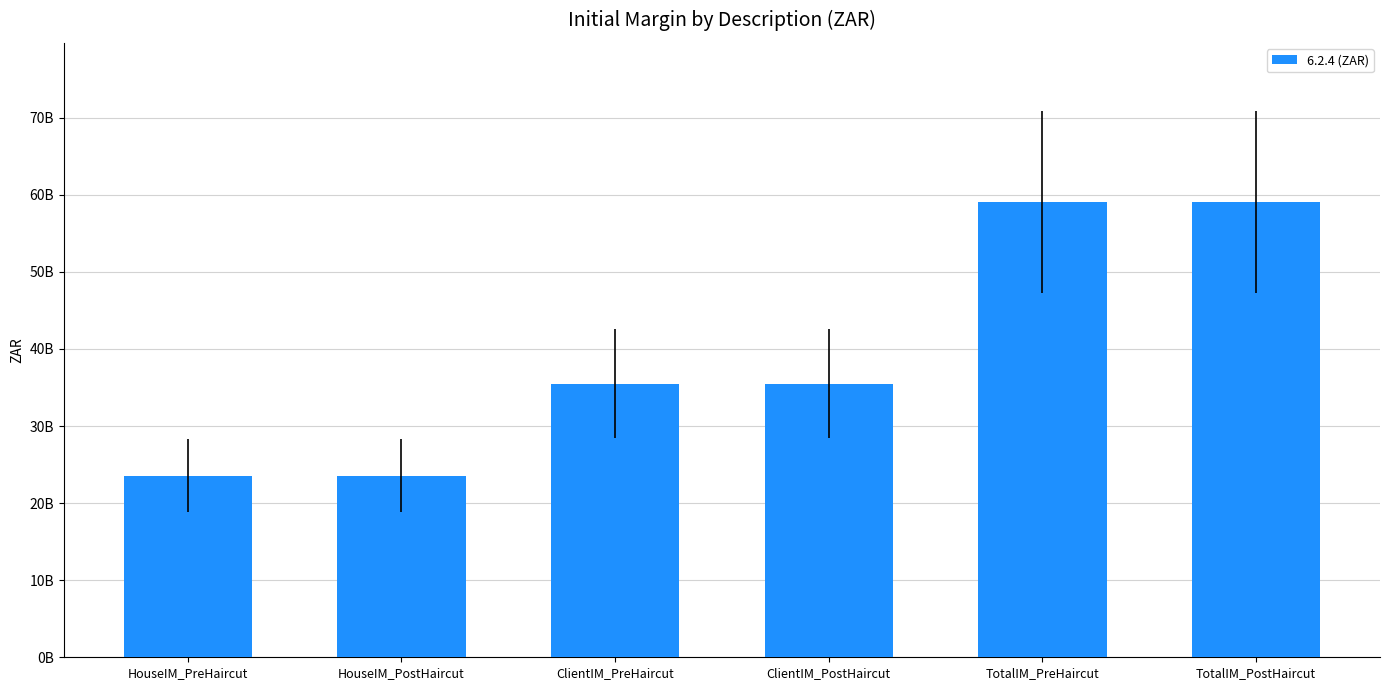

True or false: the data shows 10899979726.9 at HouseIM_PreHaircut.

False